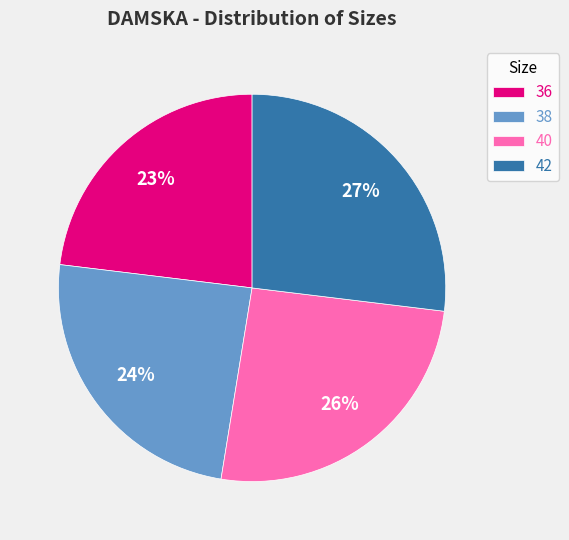

Rank the categories by value from lowest to highest.

36, 38, 40, 42